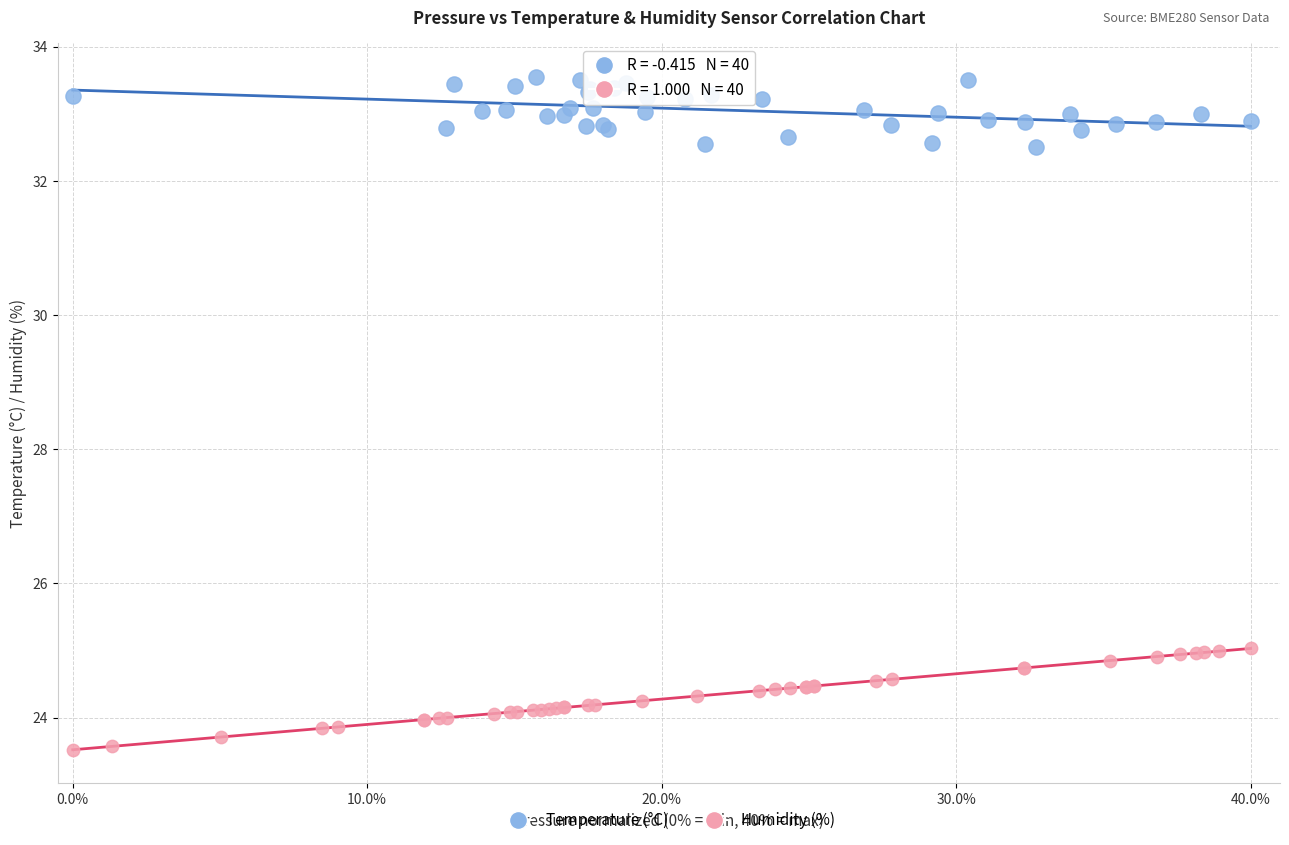

Which series has the largest Y range (max minus min)?

Humidity (%)